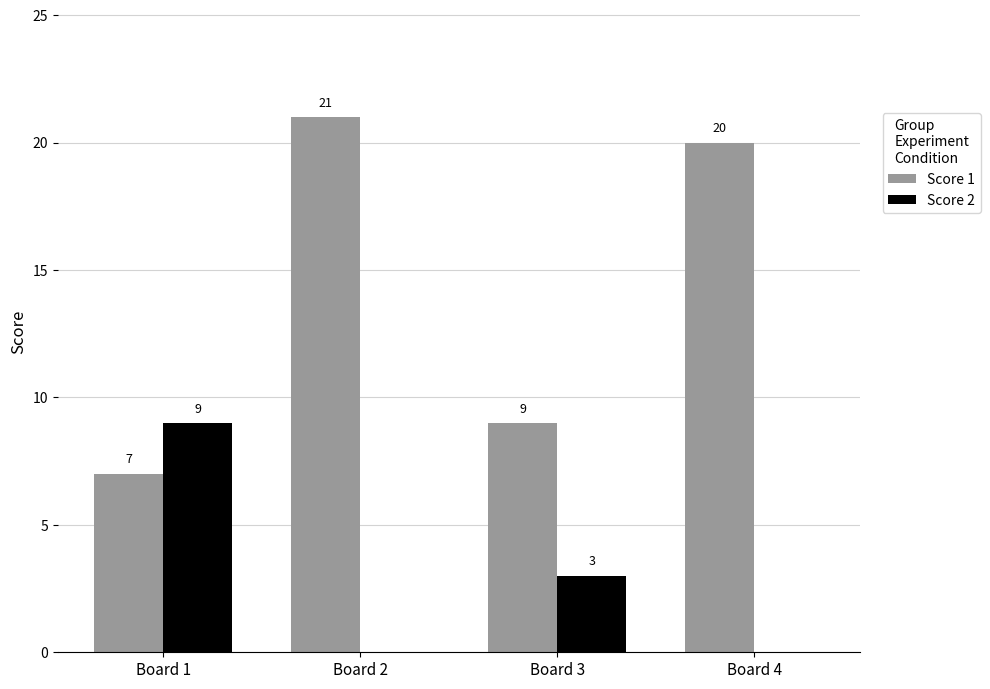

How many groups of bars are there?

4